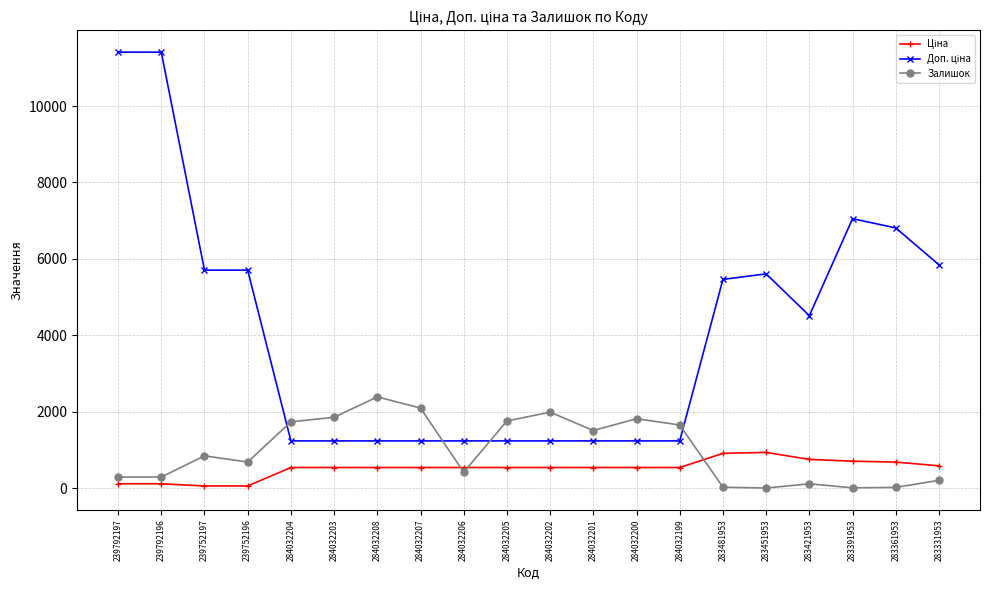

What is the total value across all series at 284032199?

3427.4